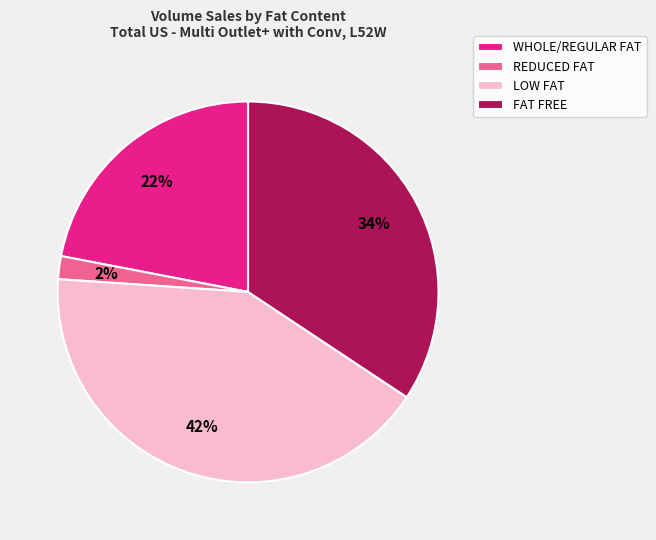

How many slices are in this pie chart?

4